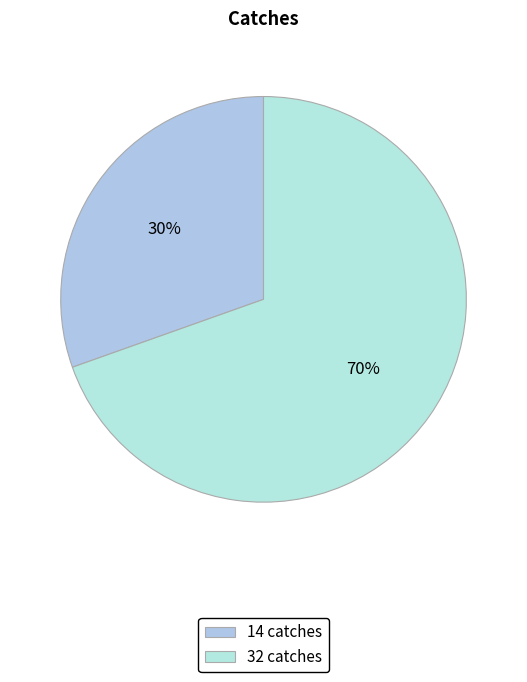

To the nearest percent, what percentage of the pie is 32?

70%